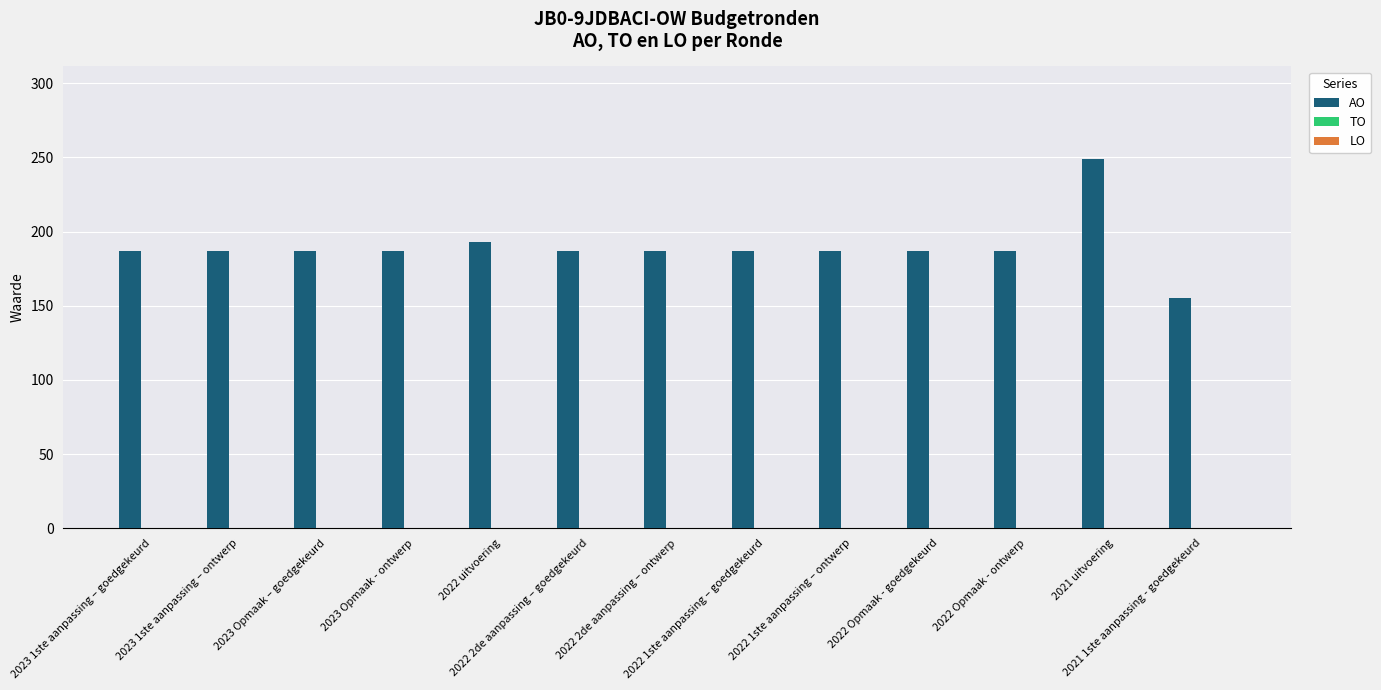

What is the difference between the second highest and minimum values?

38